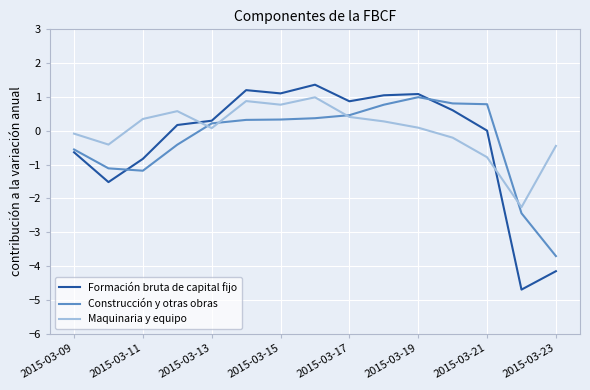

True or false: Maquinaria y equipo and Formación bruta de capital fijo cross at least once.

True